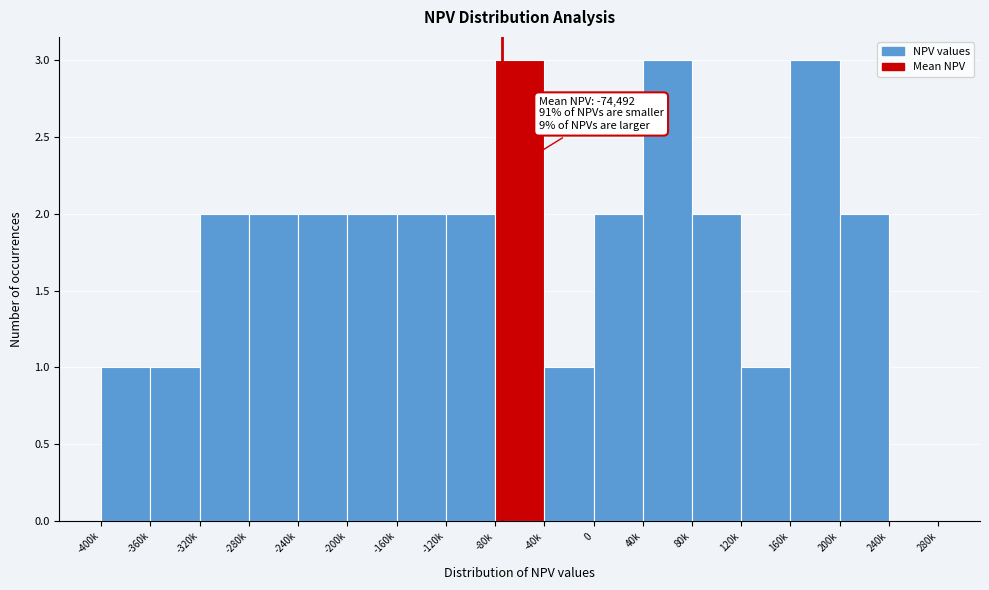

Reading left to right, list all the values displayed in this chart.

-400k=1	-360k=1	-320k=2	-280k=2	-240k=2	-200k=2	-160k=2	-120k=2	-80k=3	-40k=1	0=2	40k=3	80k=2	120k=1	160k=3	200k=2	240k=0